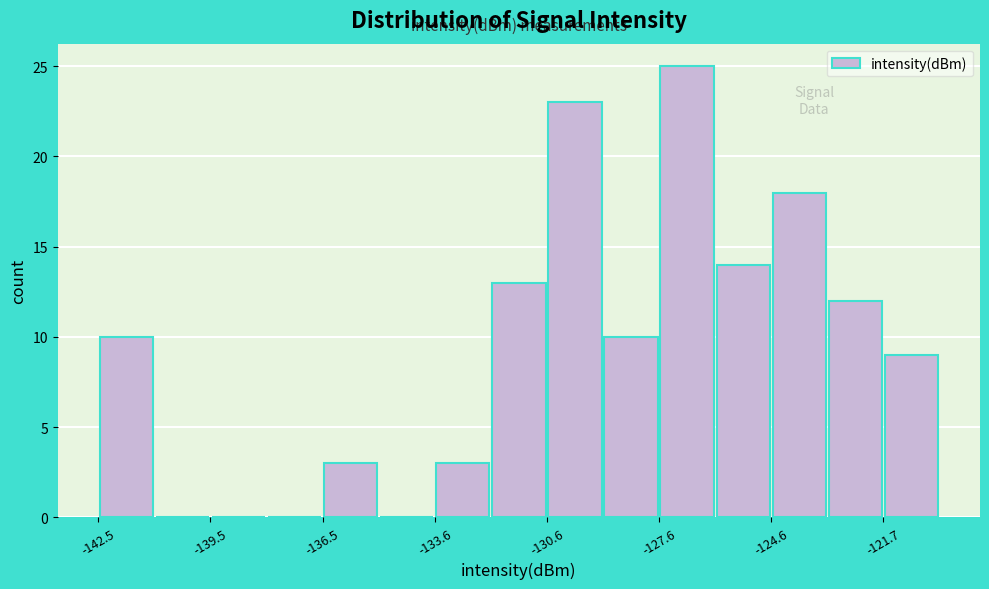

Read against the x-axis, roughly where is the centre of the tallest bar?

-127.0